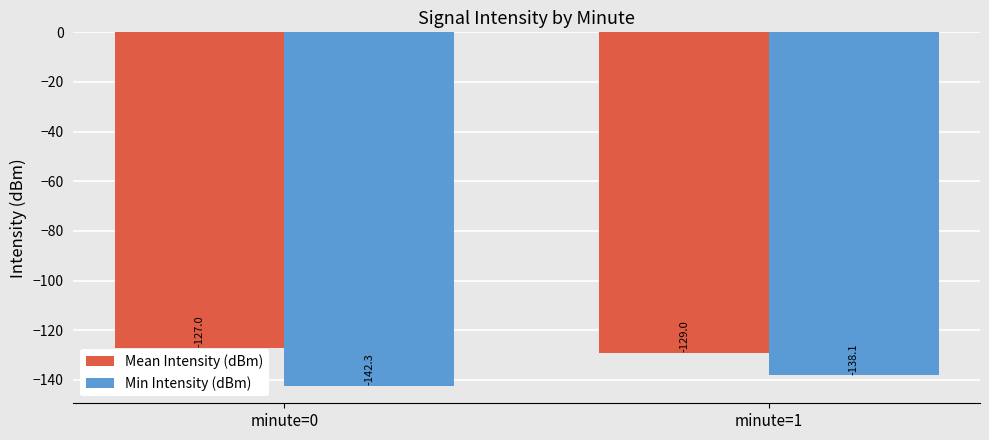

Count the number of data series in this chart.

2